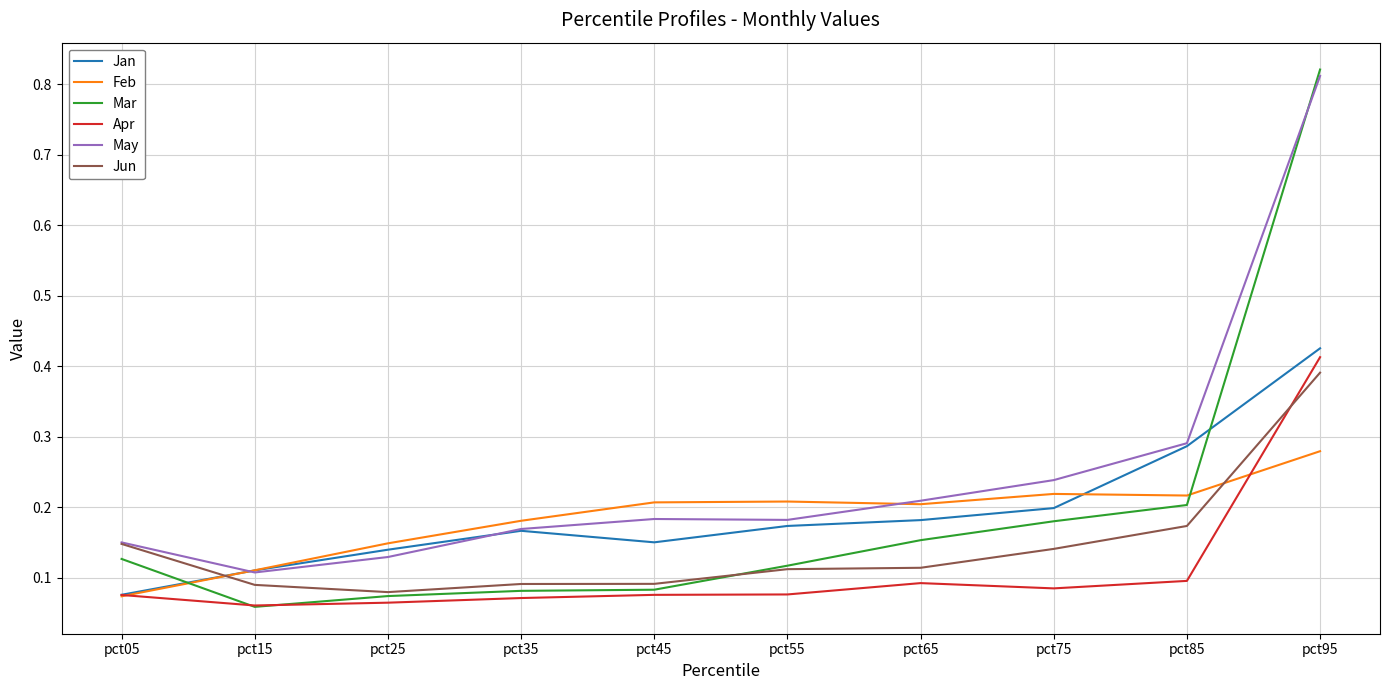

Is the value of Mar at pct85 greater than the value of Jan at pct15?

Yes